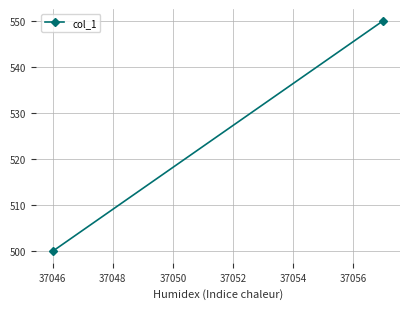

What is the sum of all values?

1050